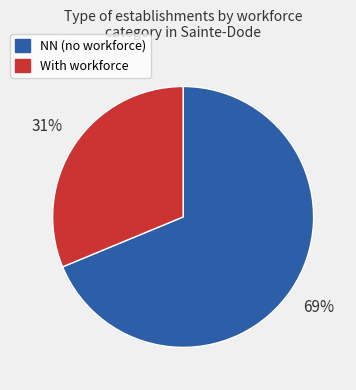

What percentage is the With workforce slice, to the nearest percent?

31%